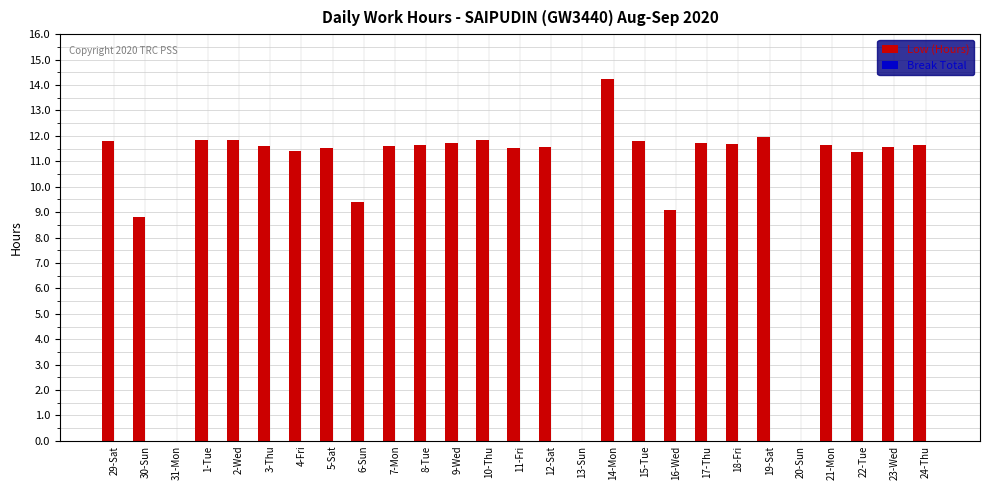

What is the ratio of the value at 24-Thu to the value at 19-Sat?

1.0